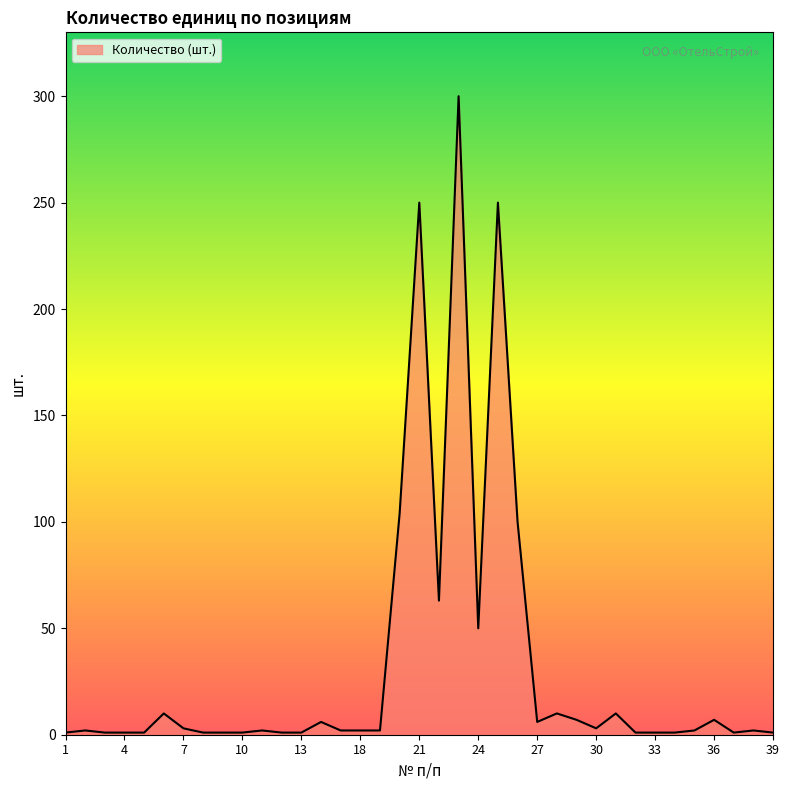

What is the maximum value shown in the chart?

300